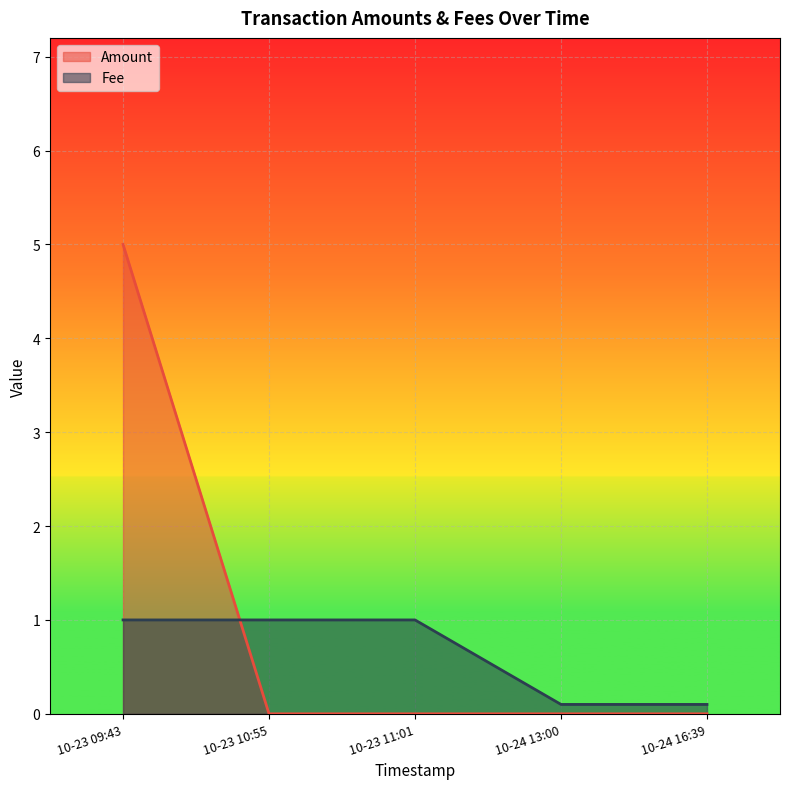

How many categories are shown in the chart?

5